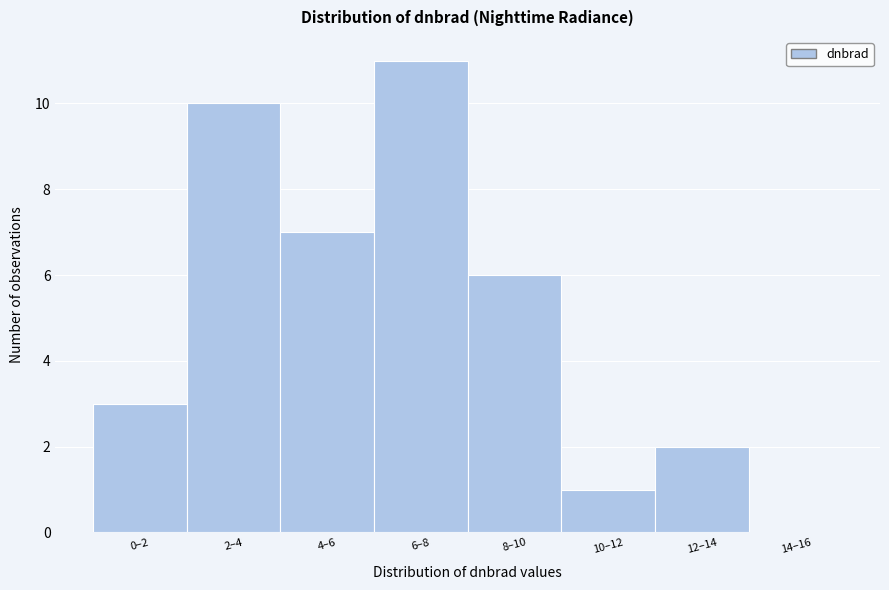

Reading right to left, what are all the values shown in this chart?

14–16=0	12–14=2	10–12=1	8–10=6	6–8=11	4–6=7	2–4=10	0–2=3